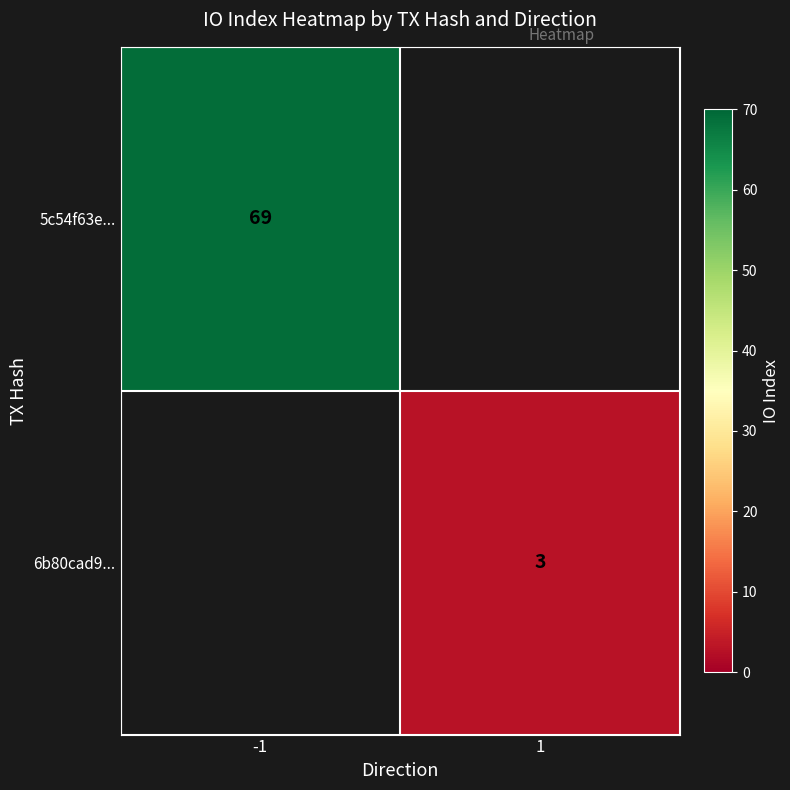

List the labels in order of 5c54f63e... value, smallest first.

-1, 1